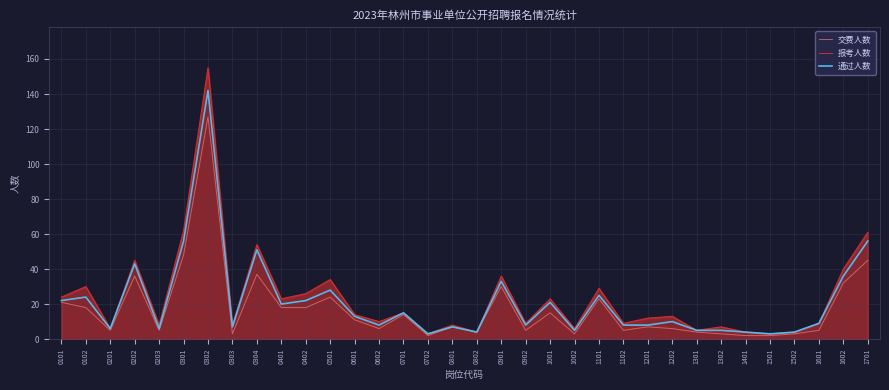

List the series in order of their peak value, lowest first.

交费人数, 通过人数, 报考人数